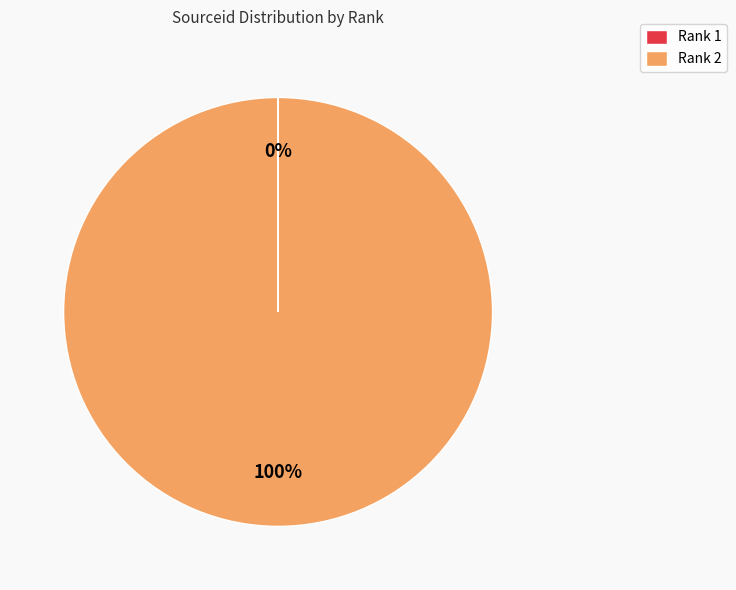

The Rank 2 slice represents 88% of the pie. True or false?

False